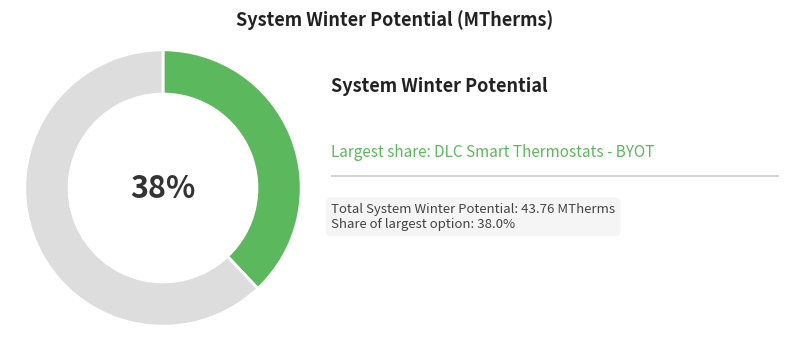

Does any single category account for the majority?

Yes